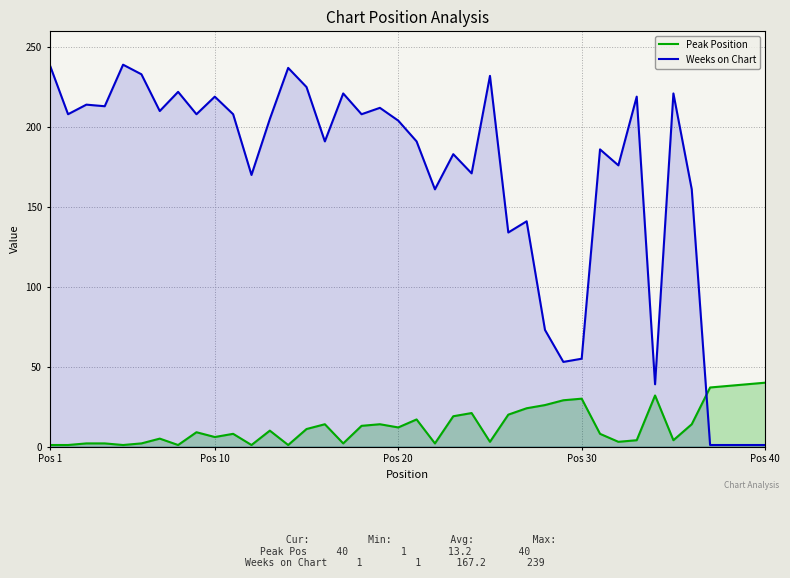

How many intersections are there between Peak Position and Weeks on Chart?

1